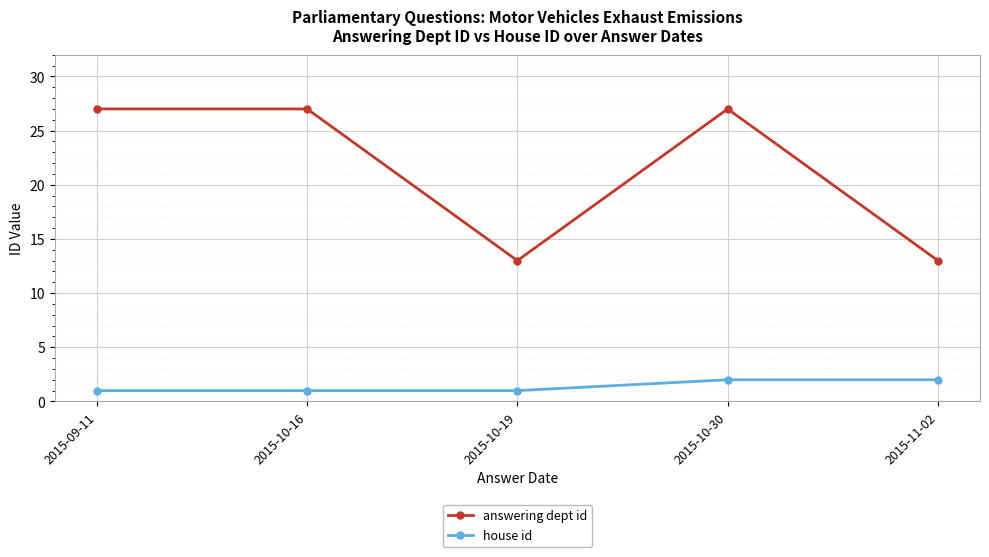

Reading right to left, what are all the values shown in this chart?

answering dept id: 13	27	13	27	27
house id: 2	2	1	1	1